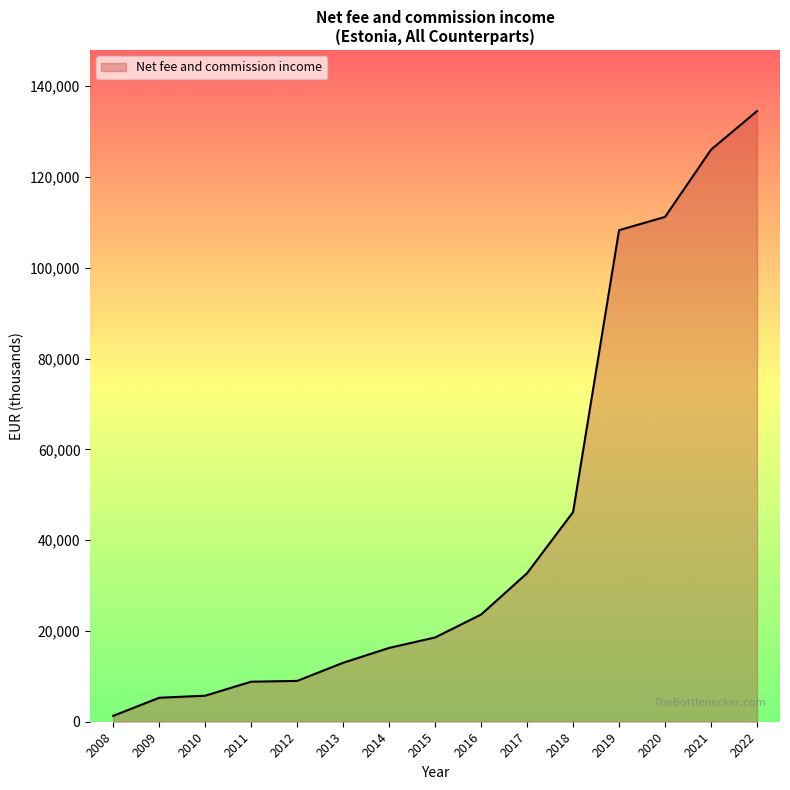

Approximately how many times larger is the value at 2021 compared to 2014?

7.7